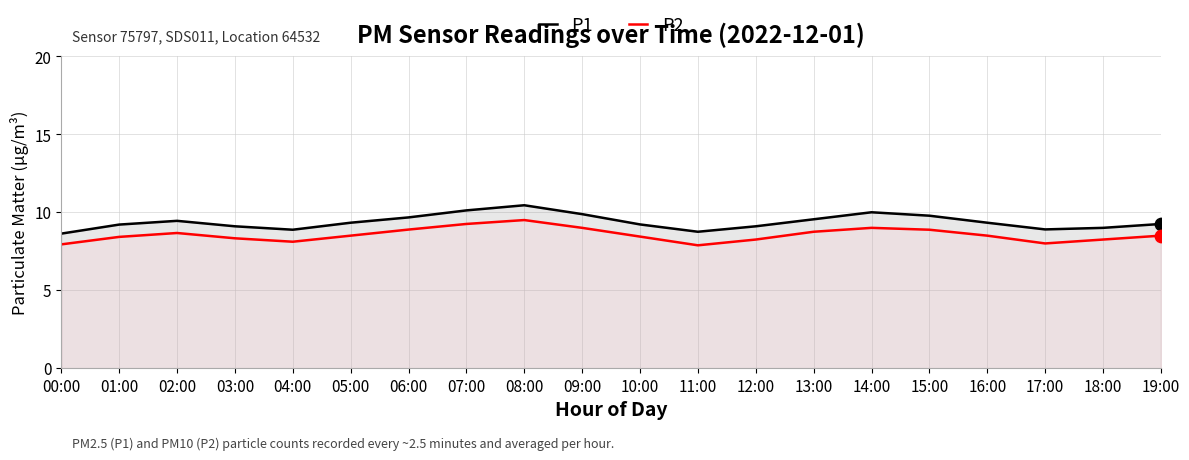

Which series has the largest Y range (max minus min)?

P1